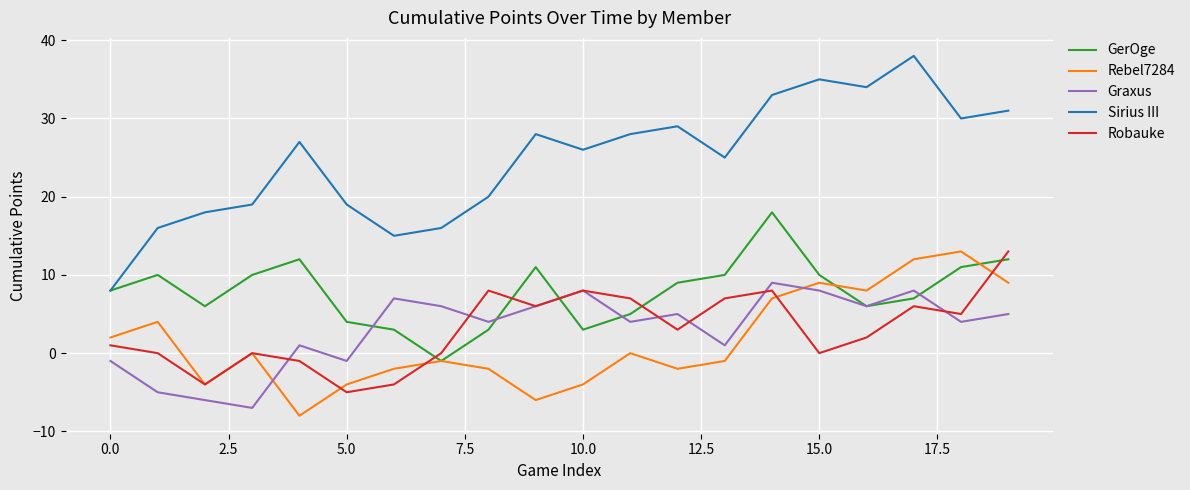

Which series has the largest total across all categories?

Sirius III